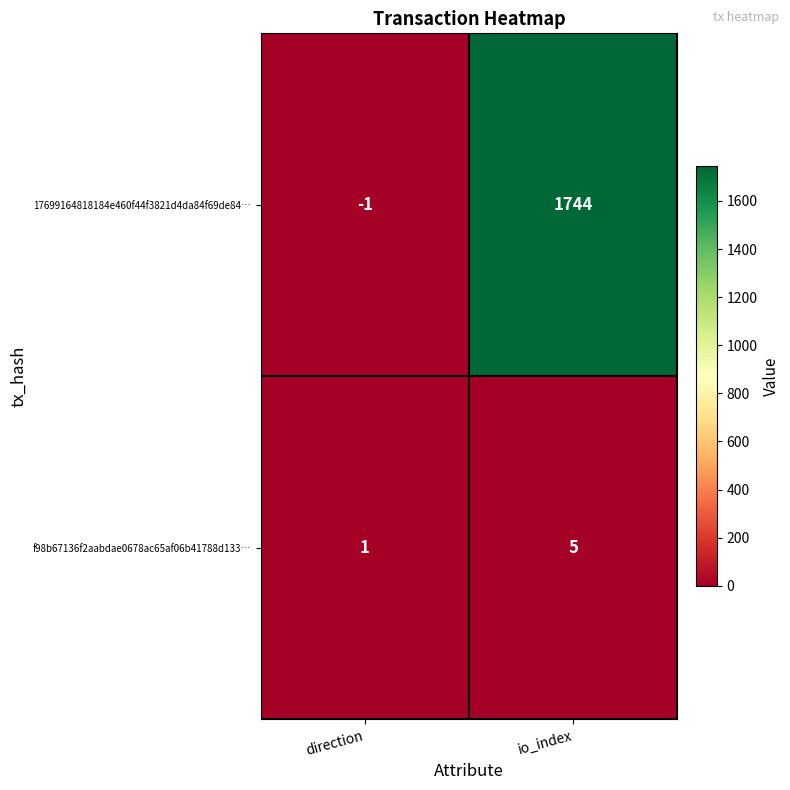

The value of f98b67136f2aabdae0678ac65af06b41788d133… at direction is 1. True or false?

True